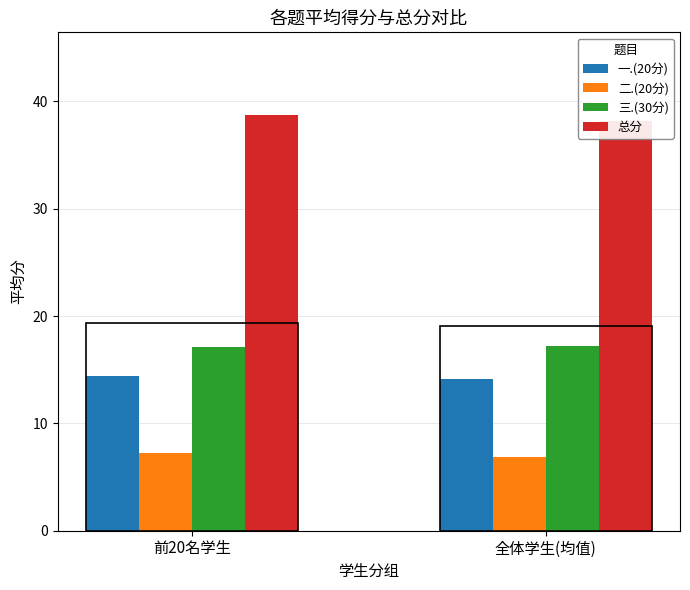

What is the highest value of the 二.(20分) series?

7.2